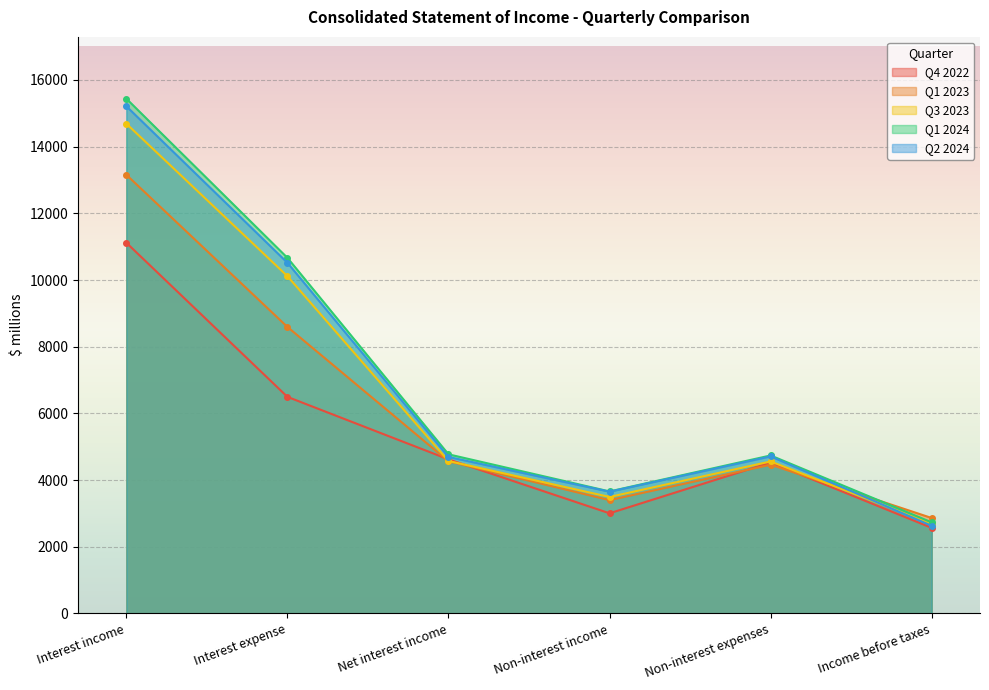

True or false: Q1 2024 and Q3 2023 intersect in this chart.

False